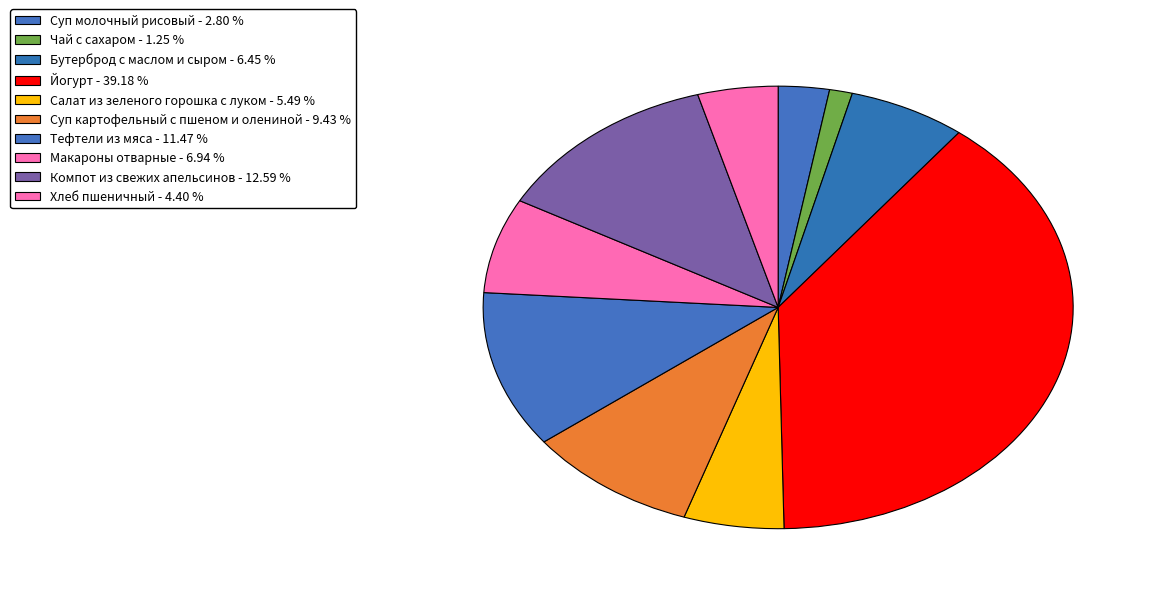

To the nearest percent, what is the average slice percentage?

10%